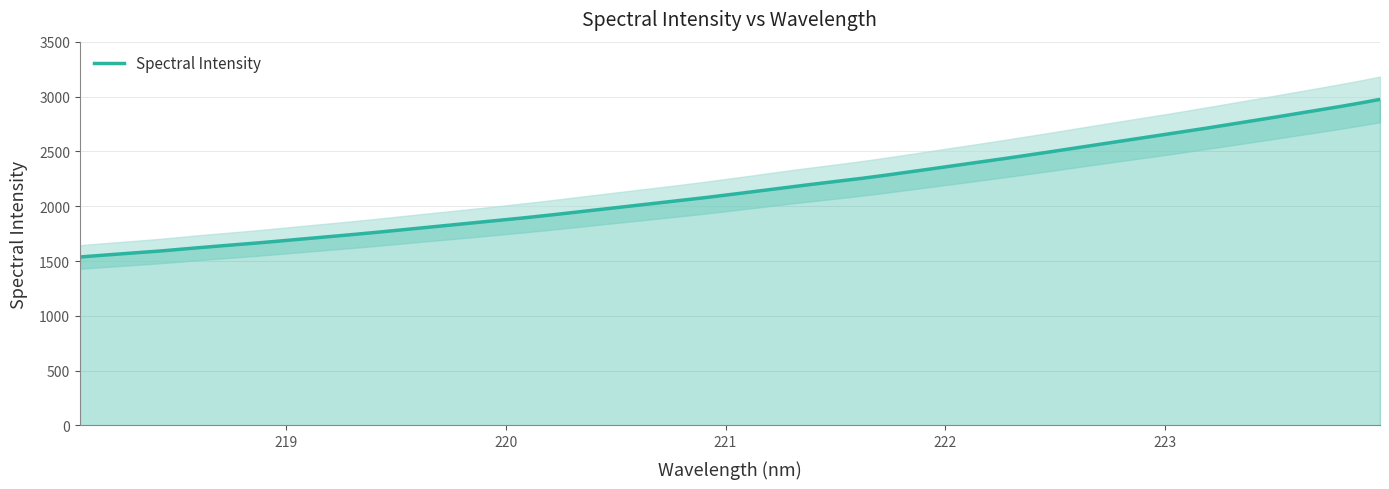

Where is the data nearest to the value 2256?

221.6902